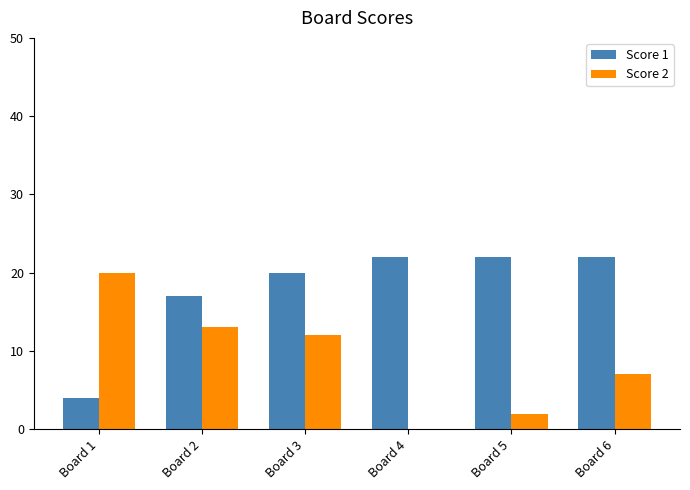

How many groups of bars are there?

6